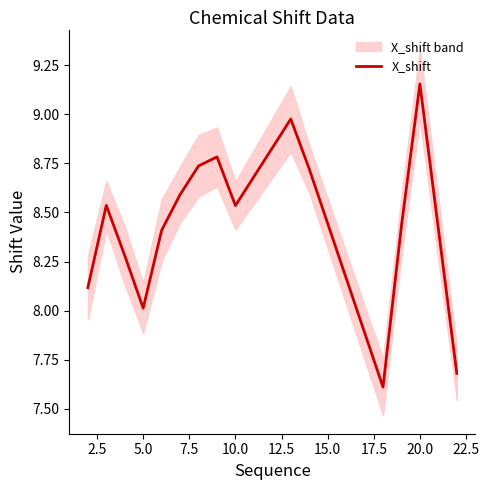

How many lines are shown in the chart?

1